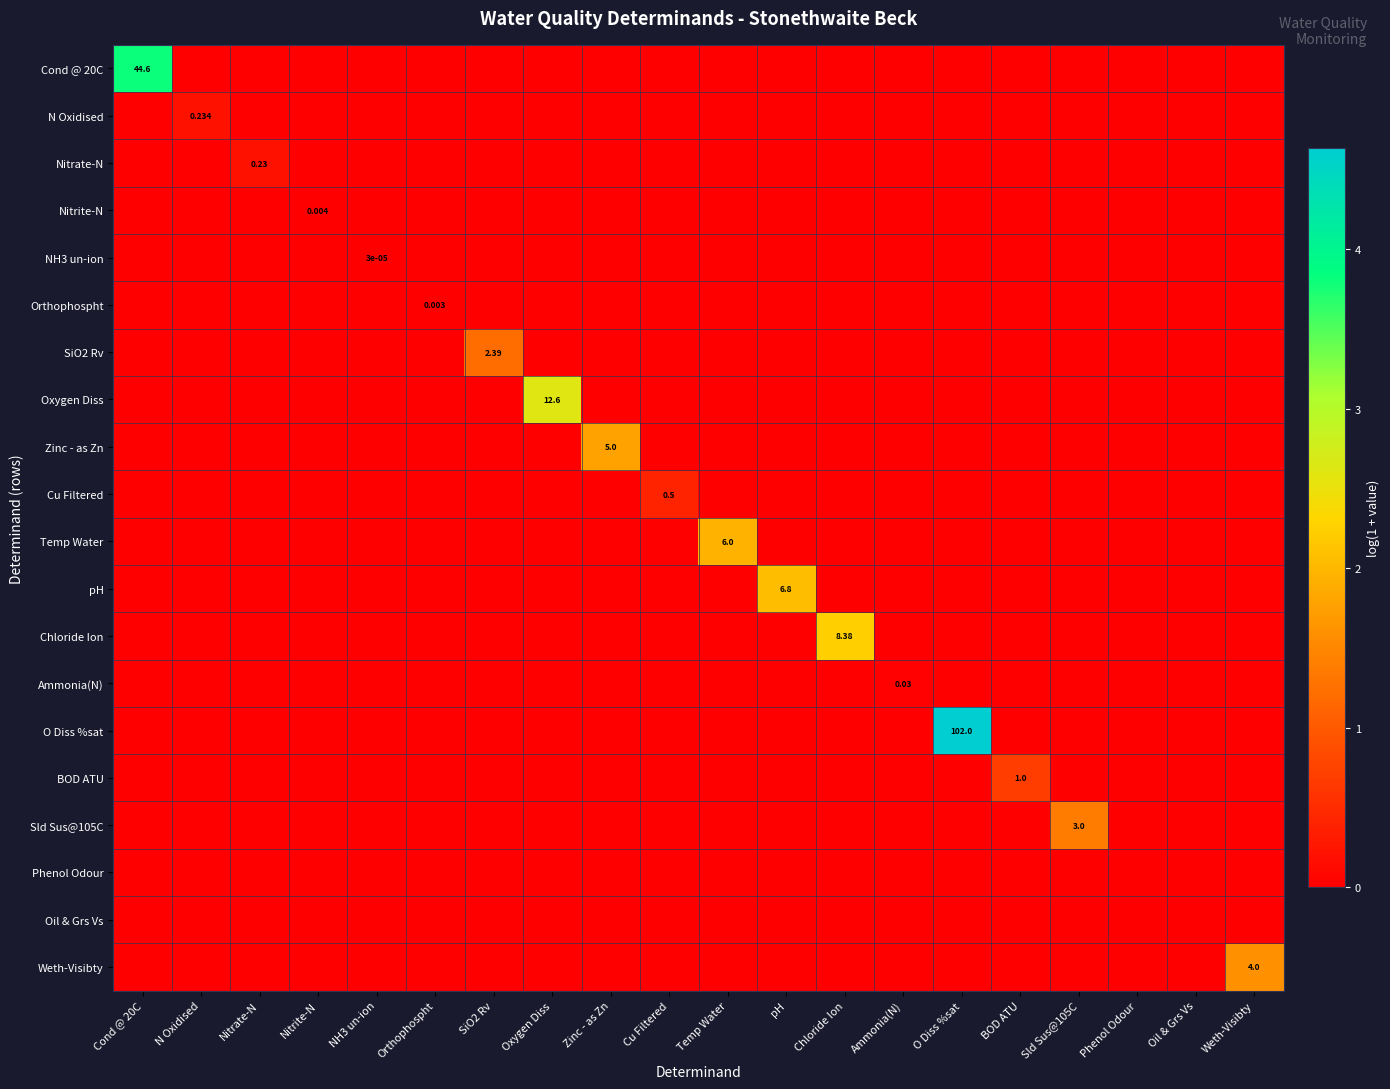

Between SiO2 Rv and Cu Filtered, which is larger?

SiO2 Rv